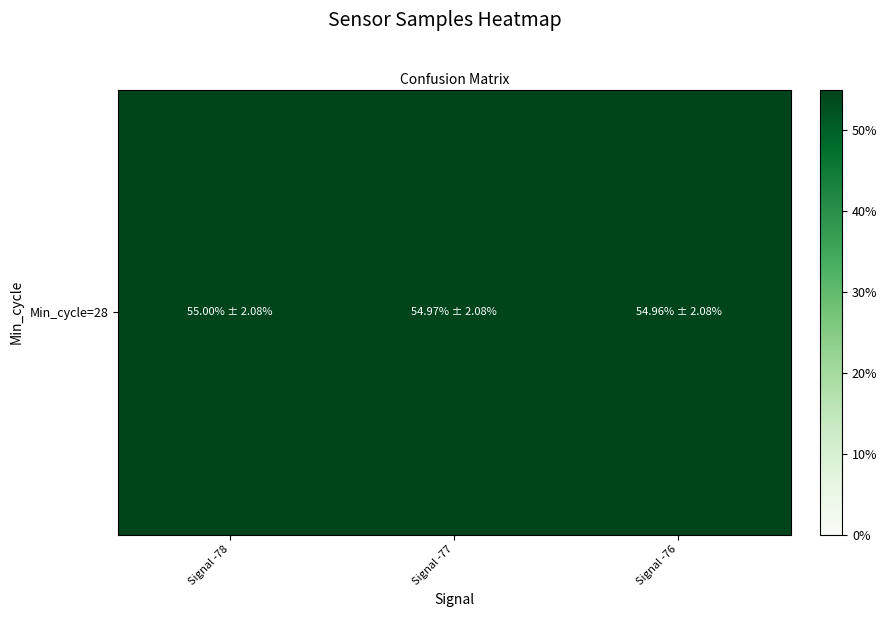

List the labels in order of value, smallest first.

Signal -76, Signal -77, Signal -78